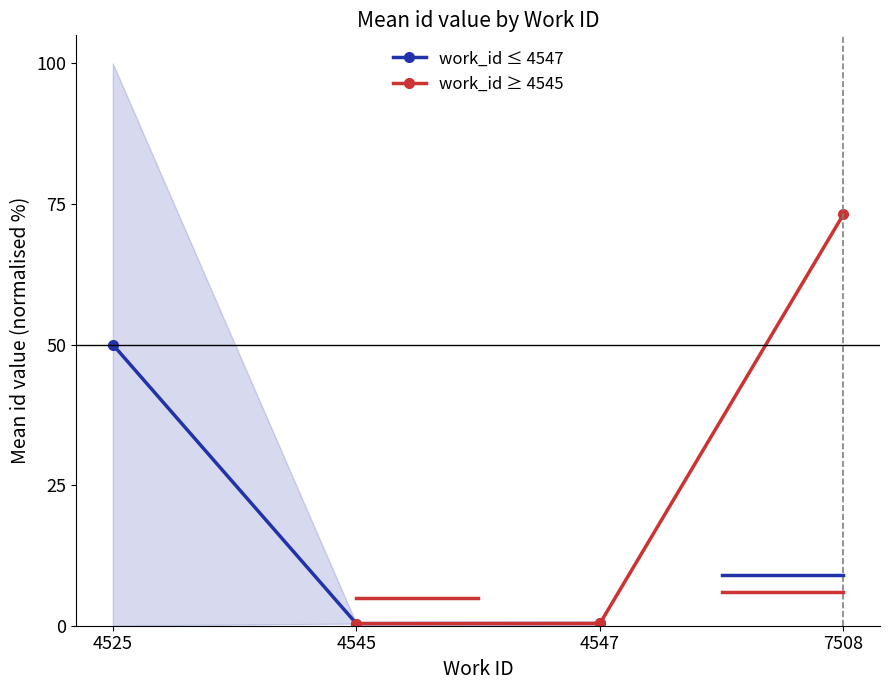

What is the approximate value of work_id ≤ 4547 at 4545?

0.4